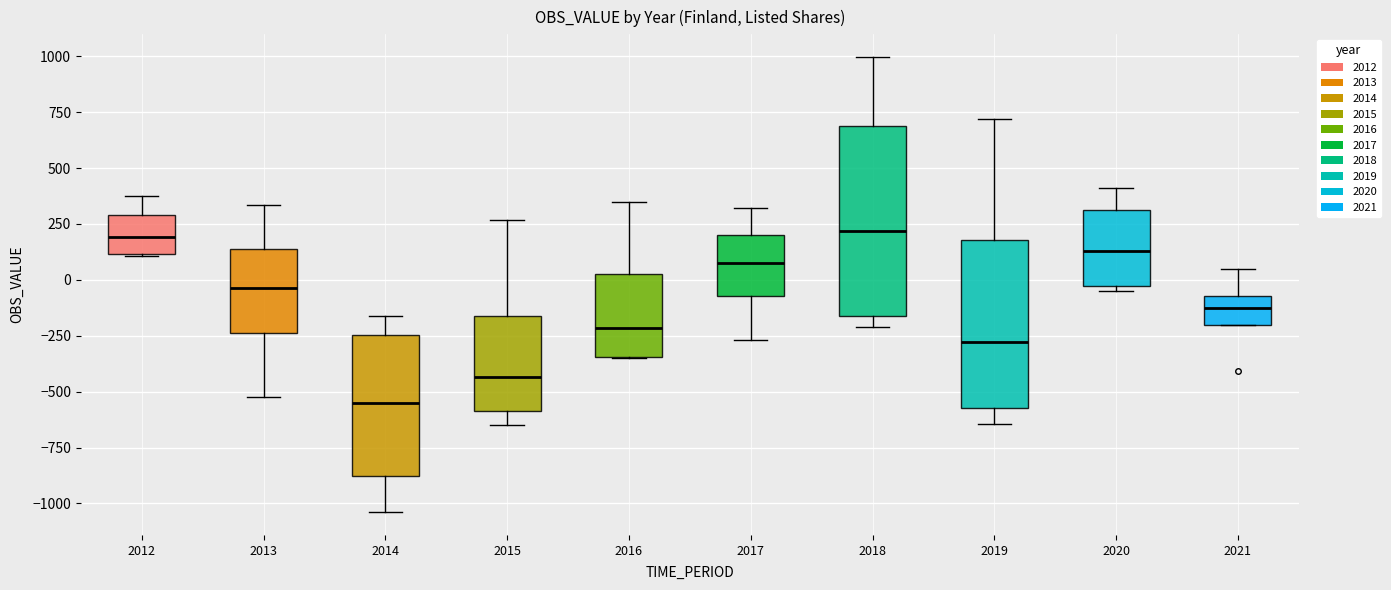

Which box is the tallest, from its lower edge to its upper edge?

2018